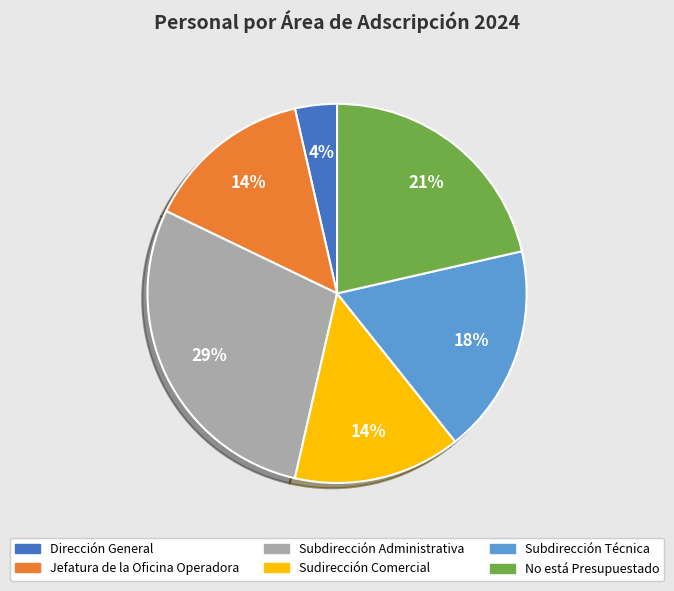

Which slice is the smallest?

Dirección General